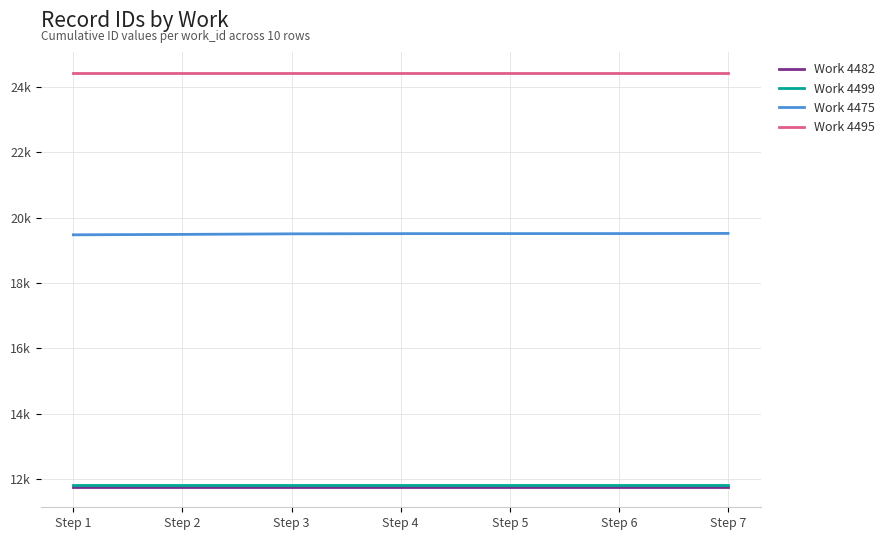

Does the chart have visible grid lines?

Yes